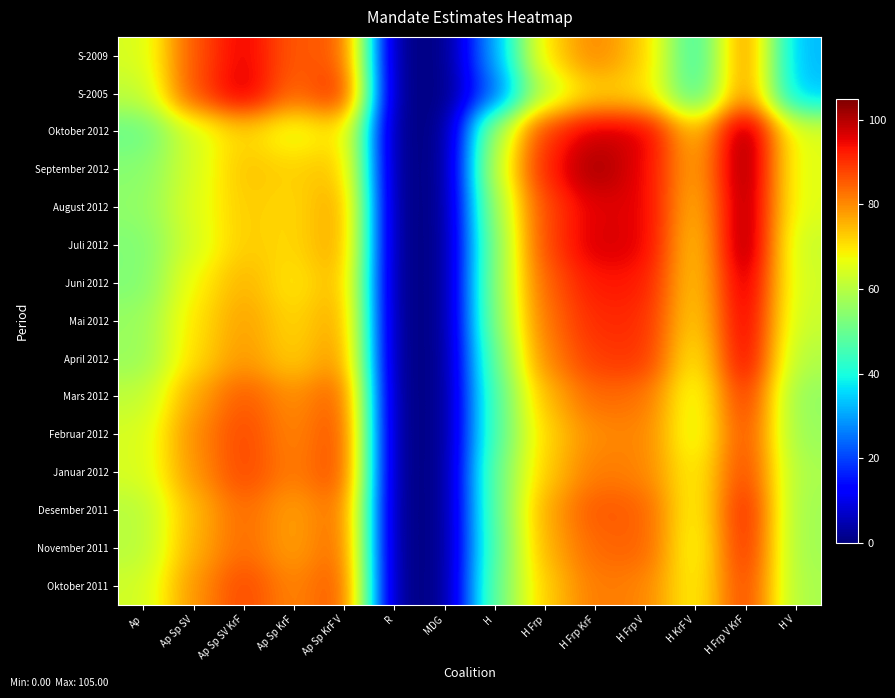

Reading right to left, extract all data points from this chart.

S-2009: H V=32	H Frp V KrF=83	H KrF V=42	H Frp V=73	H Frp KrF=81	H Frp=71	H=30	MDG=0	R=0	Ap Sp KrF V=87	Ap Sp KrF=85	Ap Sp SV KrF=96	Ap Sp SV=86	Ap=64
S-2005: H V=33	H Frp V KrF=82	H KrF V=44	H Frp V=71	H Frp KrF=72	H Frp=61	H=23	MDG=0	R=0	Ap Sp KrF V=93	Ap Sp KrF=83	Ap Sp SV KrF=98	Ap Sp SV=87	Ap=61
Oktober 2012: H V=65	H Frp V KrF=105	H KrF V=73	H Frp V=97	H Frp KrF=98	H Frp=90	H=58	MDG=0	R=0	Ap Sp KrF V=72	Ap Sp KrF=65	Ap Sp SV KrF=72	Ap Sp SV=64	Ap=50
September 2012: H V=65	H Frp V KrF=105	H KrF V=75	H Frp V=95	H Frp KrF=102	H Frp=92	H=62	MDG=0	R=0	Ap Sp KrF V=75	Ap Sp KrF=72	Ap Sp SV KrF=74	Ap Sp SV=64	Ap=54
August 2012: H V=65	H Frp V KrF=104	H KrF V=73	H Frp V=96	H Frp KrF=96	H Frp=88	H=57	MDG=0	R=0	Ap Sp KrF V=79	Ap Sp KrF=71	Ap Sp SV KrF=73	Ap Sp SV=65	Ap=55
Juli 2012: H V=62	H Frp V KrF=105	H KrF V=71	H Frp V=96	H Frp KrF=97	H Frp=88	H=54	MDG=0	R=0	Ap Sp KrF V=79	Ap Sp KrF=71	Ap Sp SV KrF=73	Ap Sp SV=64	Ap=53
Juni 2012: H V=63	H Frp V KrF=101	H KrF V=71	H Frp V=93	H Frp KrF=93	H Frp=85	H=55	MDG=0	R=0	Ap Sp KrF V=77	Ap Sp KrF=69	Ap Sp SV KrF=76	Ap Sp SV=68	Ap=53
Mai 2012: H V=62	H Frp V KrF=99	H KrF V=70	H Frp V=91	H Frp KrF=91	H Frp=83	H=54	MDG=0	R=0	Ap Sp KrF V=79	Ap Sp KrF=71	Ap Sp SV KrF=78	Ap Sp SV=70	Ap=56
April 2012: H V=59	H Frp V KrF=98	H KrF V=67	H Frp V=90	H Frp KrF=89	H Frp=81	H=50	MDG=0	R=0	Ap Sp KrF V=81	Ap Sp KrF=72	Ap Sp SV KrF=79	Ap Sp SV=71	Ap=56
Mars 2012: H V=55	H Frp V KrF=92	H KrF V=64	H Frp V=83	H Frp KrF=84	H Frp=75	H=47	MDG=0	R=0	Ap Sp KrF V=87	Ap Sp KrF=79	Ap Sp SV KrF=86	Ap Sp SV=77	Ap=61
Februar 2012: H V=56	H Frp V KrF=89	H KrF V=64	H Frp V=81	H Frp KrF=80	H Frp=72	H=47	MDG=0	R=0	Ap Sp KrF V=89	Ap Sp KrF=80	Ap Sp SV KrF=88	Ap Sp SV=80	Ap=64
Januar 2012: H V=58	H Frp V KrF=90	H KrF V=67	H Frp V=81	H Frp KrF=82	H Frp=73	H=50	MDG=0	R=0	Ap Sp KrF V=89	Ap Sp KrF=81	Ap Sp SV KrF=88	Ap Sp SV=79	Ap=64
Desember 2011: H V=57	H Frp V KrF=94	H KrF V=66	H Frp V=85	H Frp KrF=86	H Frp=77	H=49	MDG=0	R=0	Ap Sp KrF V=85	Ap Sp KrF=77	Ap Sp SV KrF=84	Ap Sp SV=75	Ap=60
November 2011: H V=57	H Frp V KrF=93	H KrF V=65	H Frp V=85	H Frp KrF=84	H Frp=76	H=48	MDG=0	R=0	Ap Sp KrF V=86	Ap Sp KrF=77	Ap Sp SV KrF=84	Ap Sp SV=76	Ap=60
Oktober 2011: H V=58	H Frp V KrF=90	H KrF V=67	H Frp V=81	H Frp KrF=82	H Frp=73	H=50	MDG=0	R=0	Ap Sp KrF V=88	Ap Sp KrF=80	Ap Sp SV KrF=88	Ap Sp SV=79	Ap=63